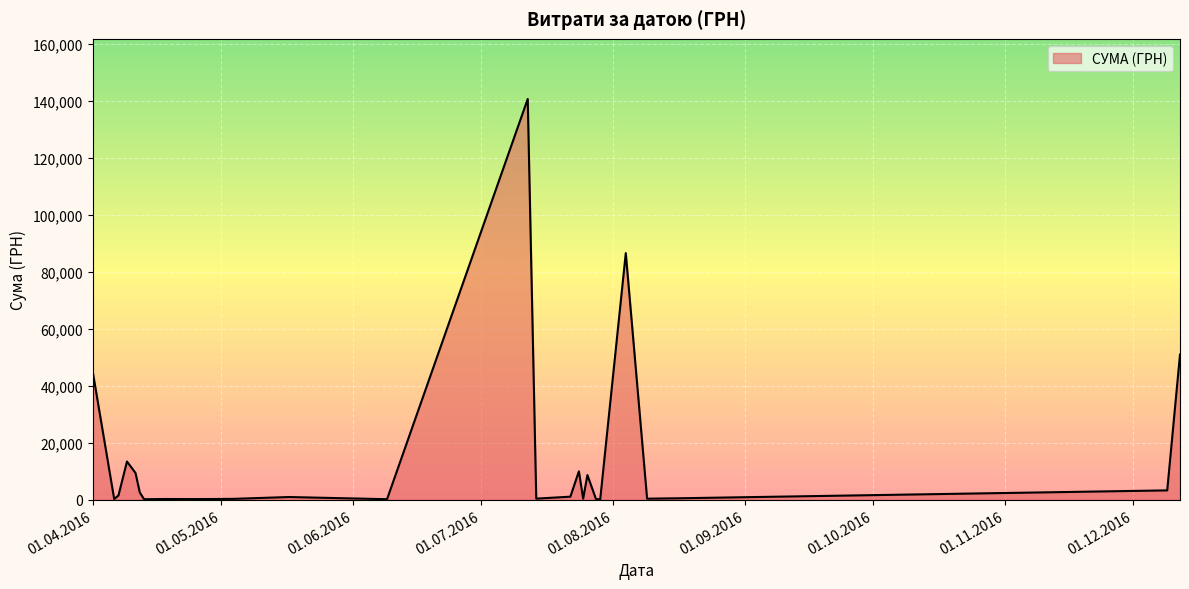

What is the maximum value shown in the chart?

140706.2